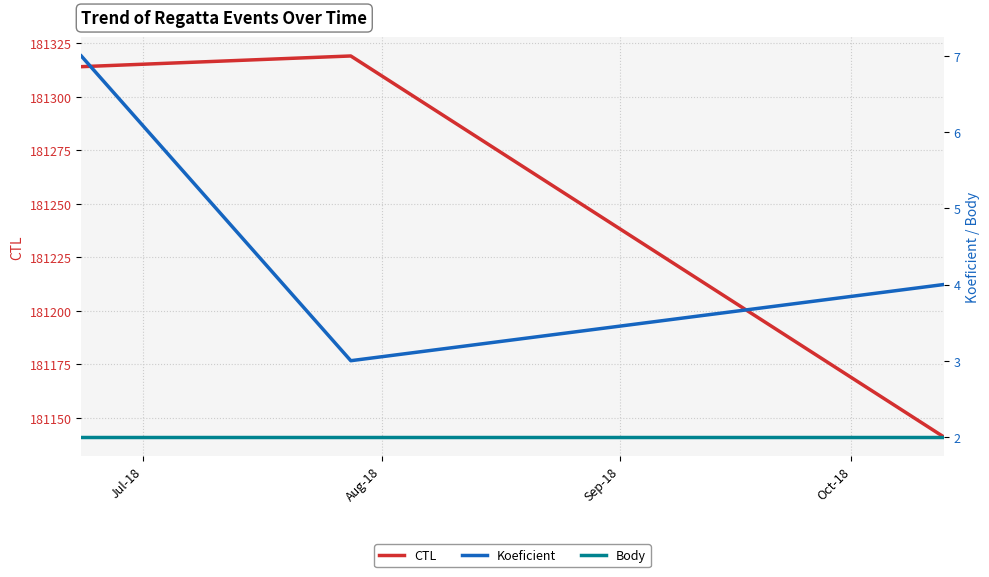

What is the minimum value for CTL?

181141